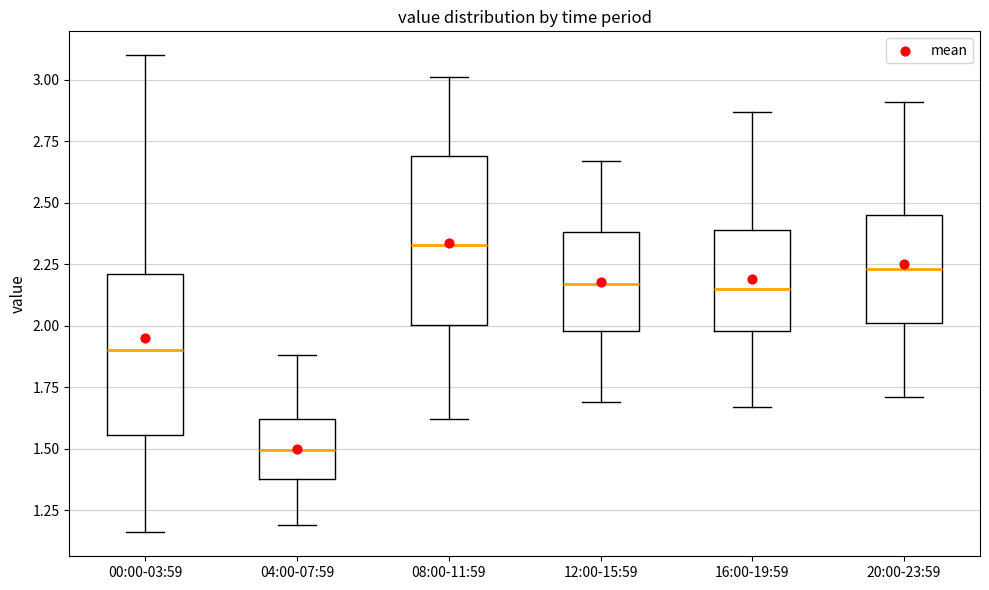

Which box's median line is the lowest?

04:00-07:59